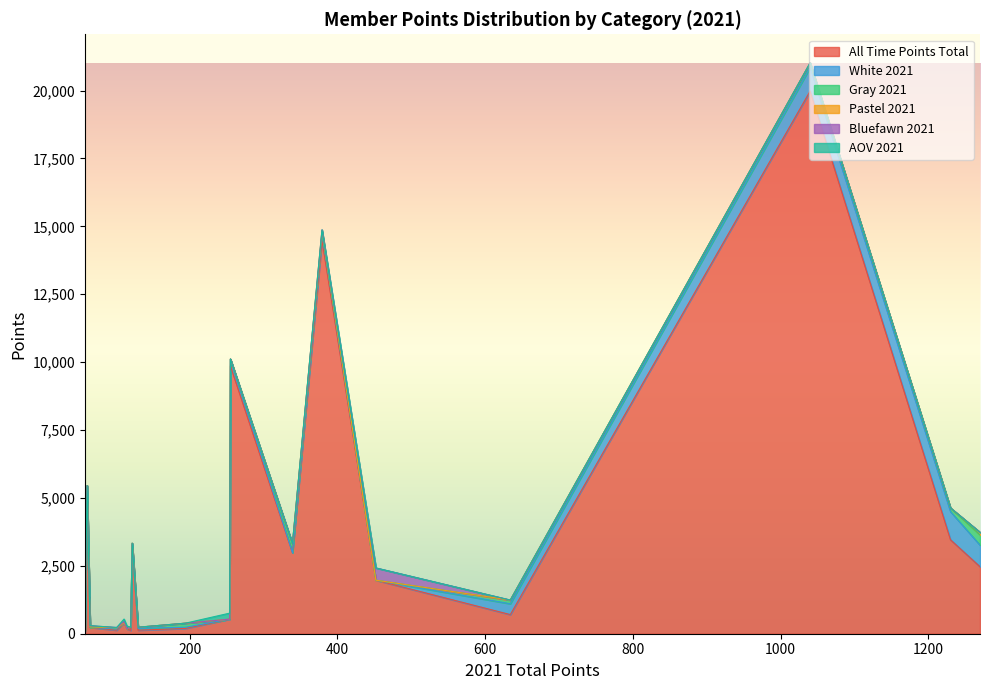

What is the sum of all All Time Points Total values?

66565